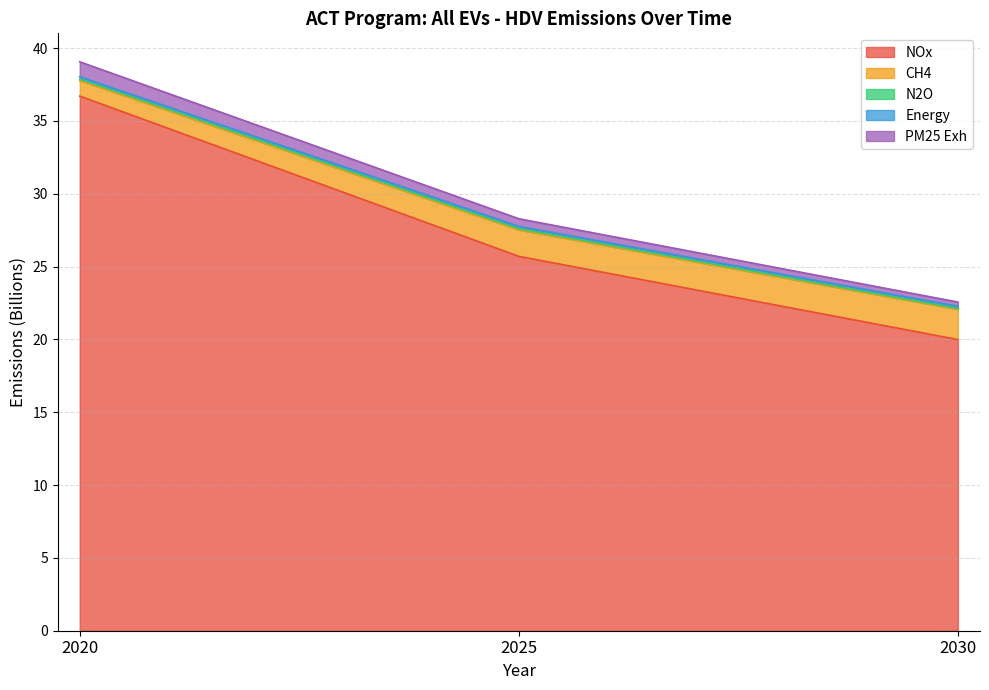

Which category has the lowest value in the NOx series?

2030